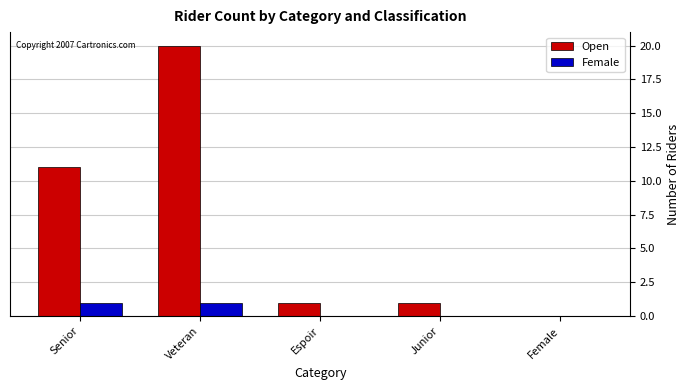

Which series has the largest total across all categories?

Open